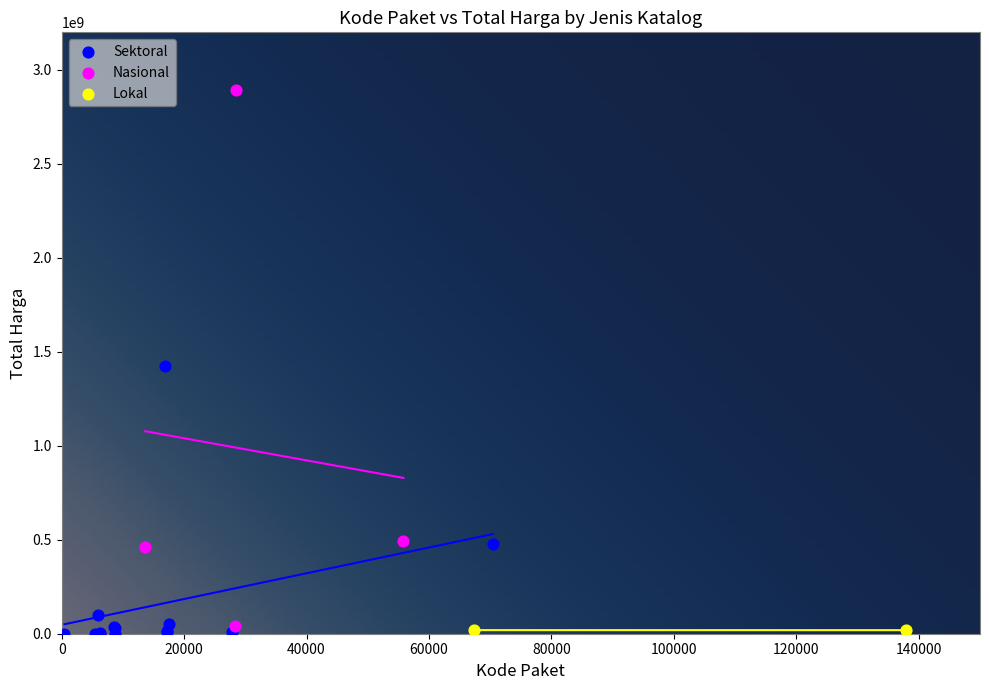

Which series has the largest Y range (max minus min)?

Nasional